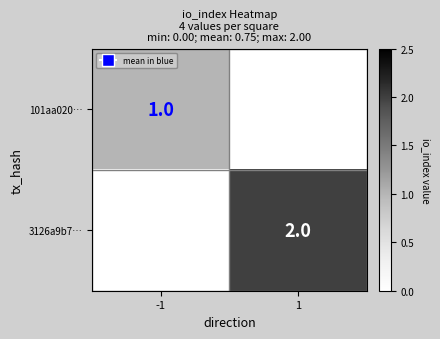

At 1, list the series in order from smallest to largest.

101aa020…, 3126a9b7…